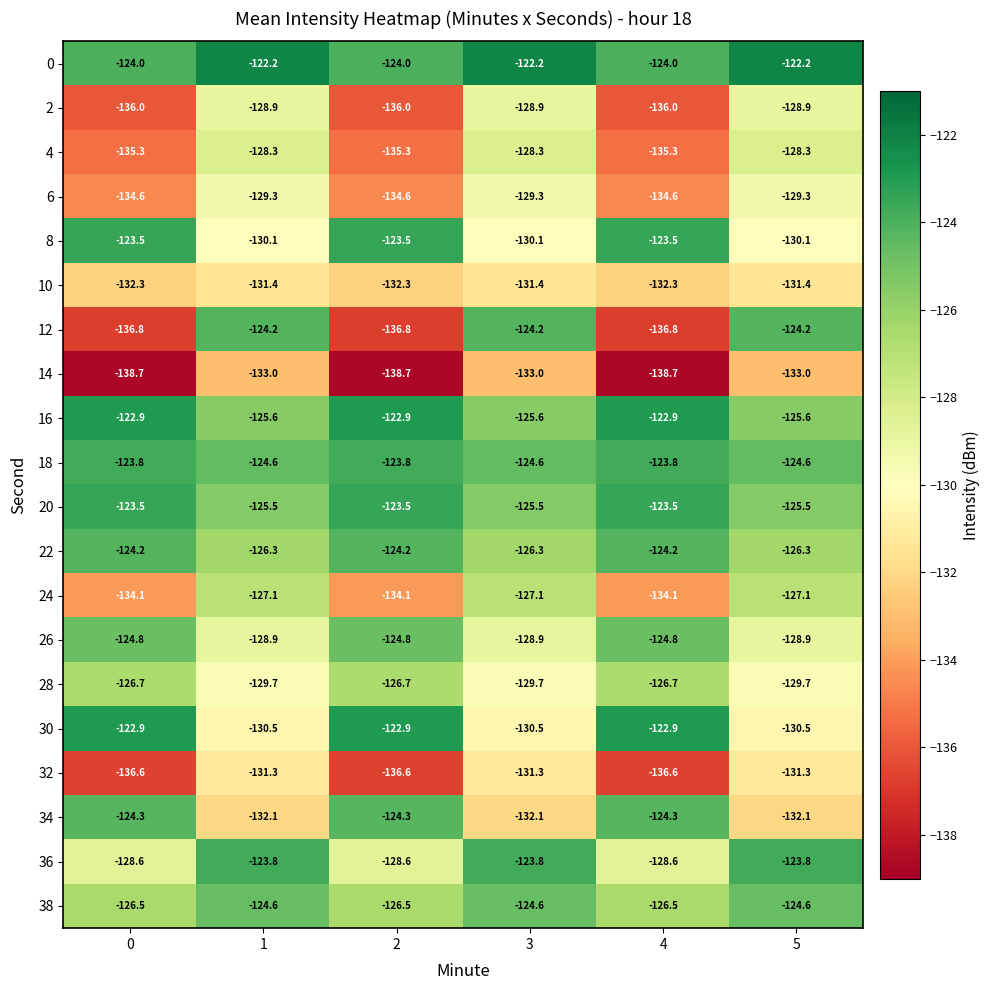

What is the minimum value for 24?

-134.1